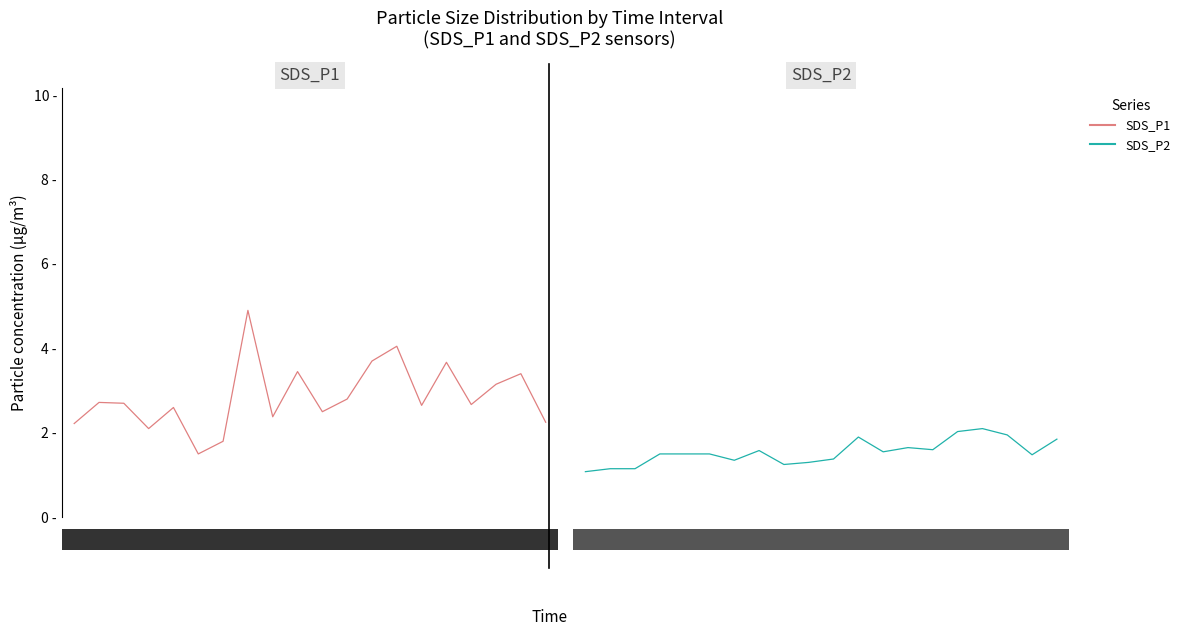

True or false: SDS_P2 and SDS_P1 intersect in this chart.

False